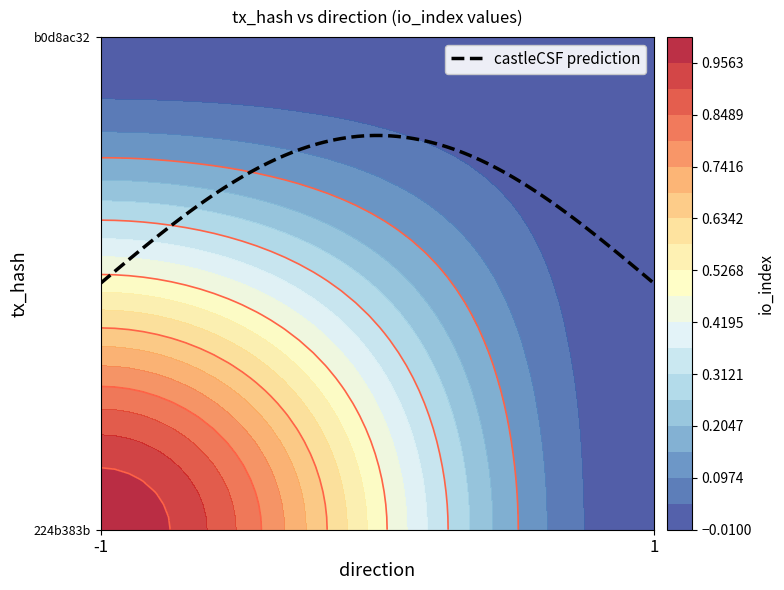

At which category does the chart reach its peak across all series?

-1